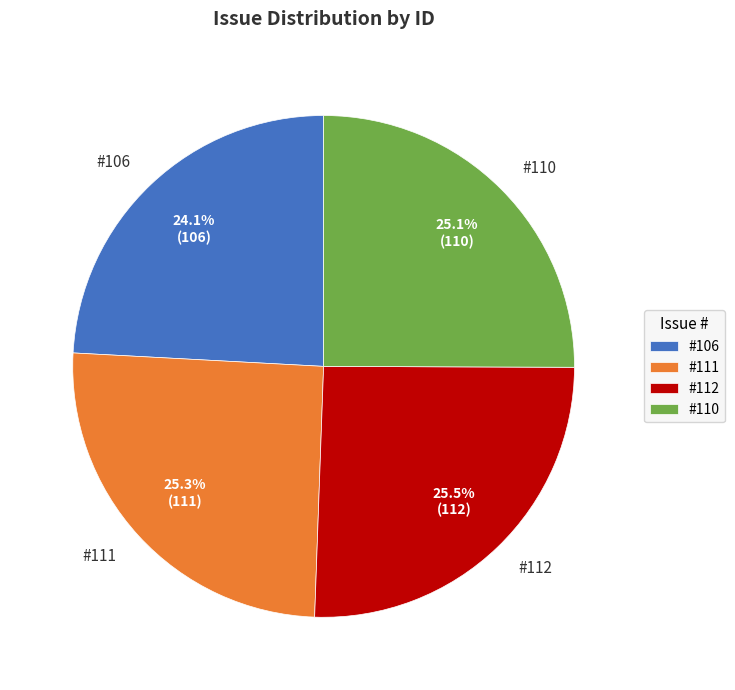

What percentage is NOT represented by #111?

74.7%